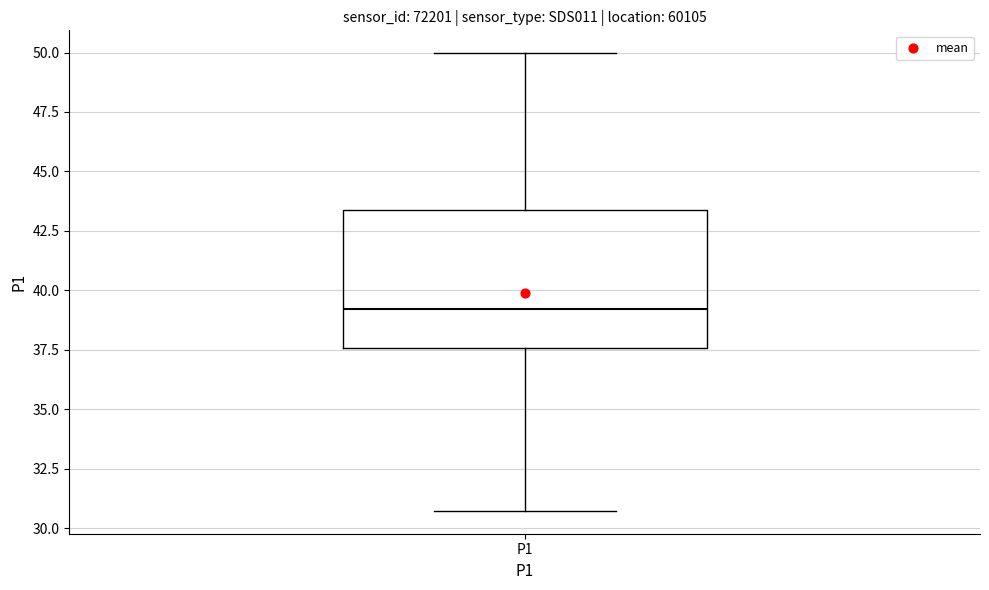

Where does the lower whisker of the box for P1 end on the y-axis? The values are not printed on the chart, so give them approximately, as read against the axis.

30.5